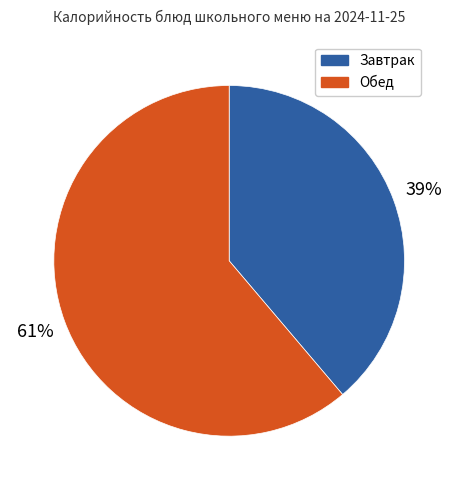

To the nearest percent, what portion does Обед represent?

61%